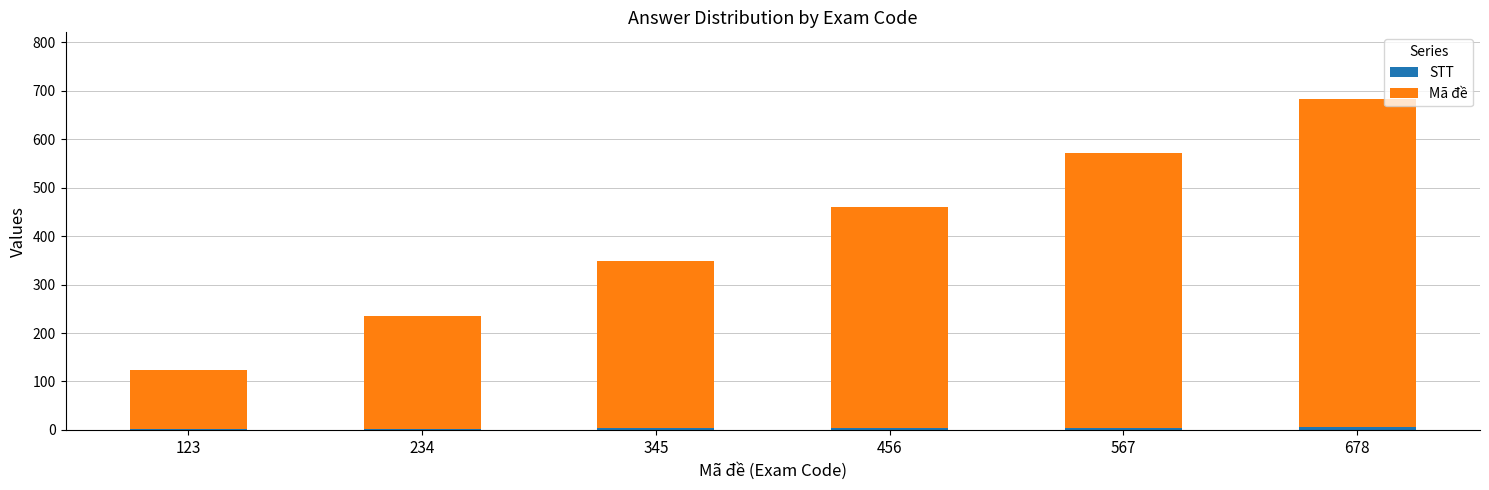

At which category is the sum across all series the highest?

678